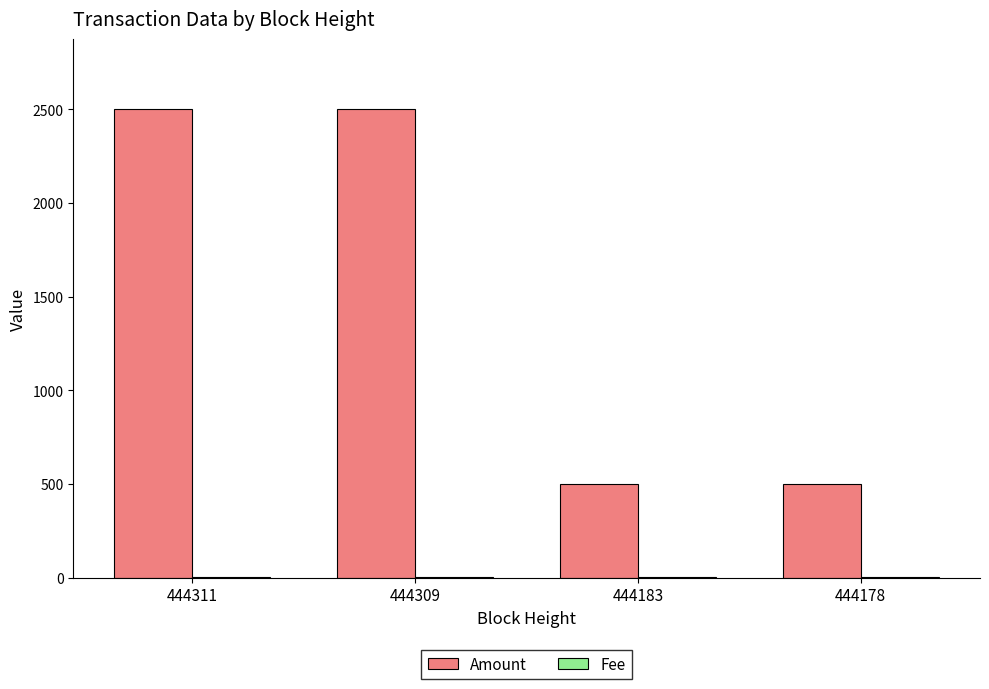

True or false: Amount has a value of 1248 at 444309.

False